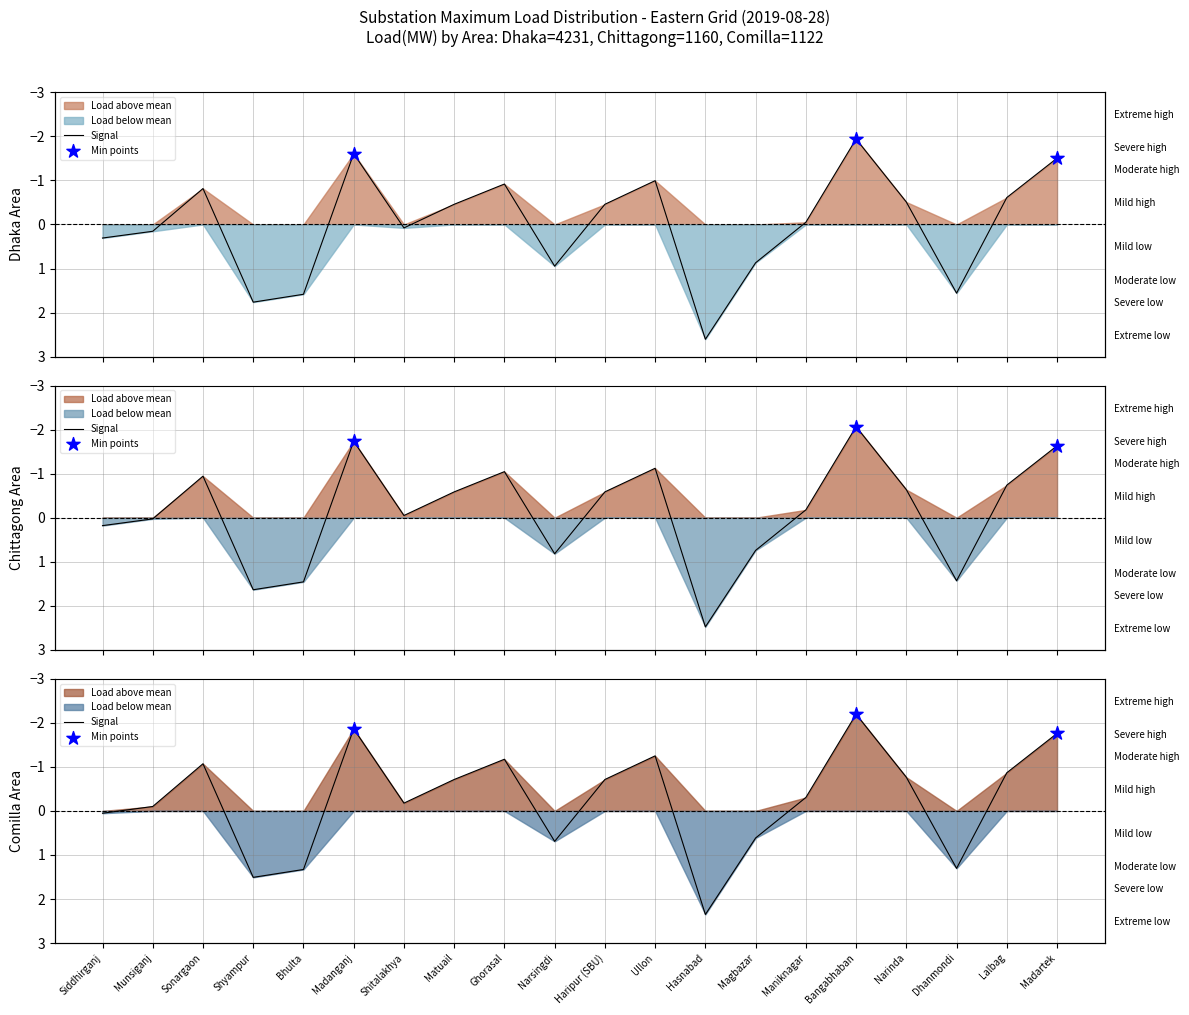

Between Matuail and Madartek, which is larger?

Matuail